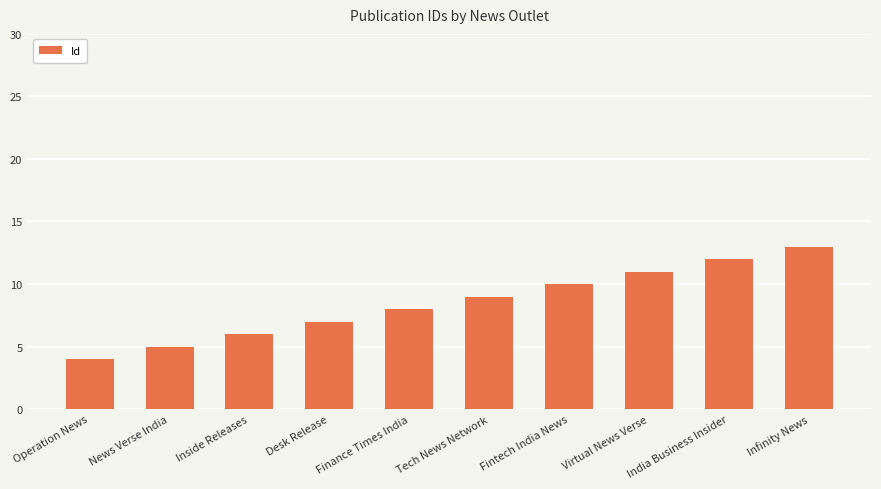

Rank the categories by value from highest to lowest.

Infinity News, India Business Insider, Virtual News Verse, Fintech India News, Tech News Network, Finance Times India, Desk Release, Inside Releases, News Verse India, Operation News